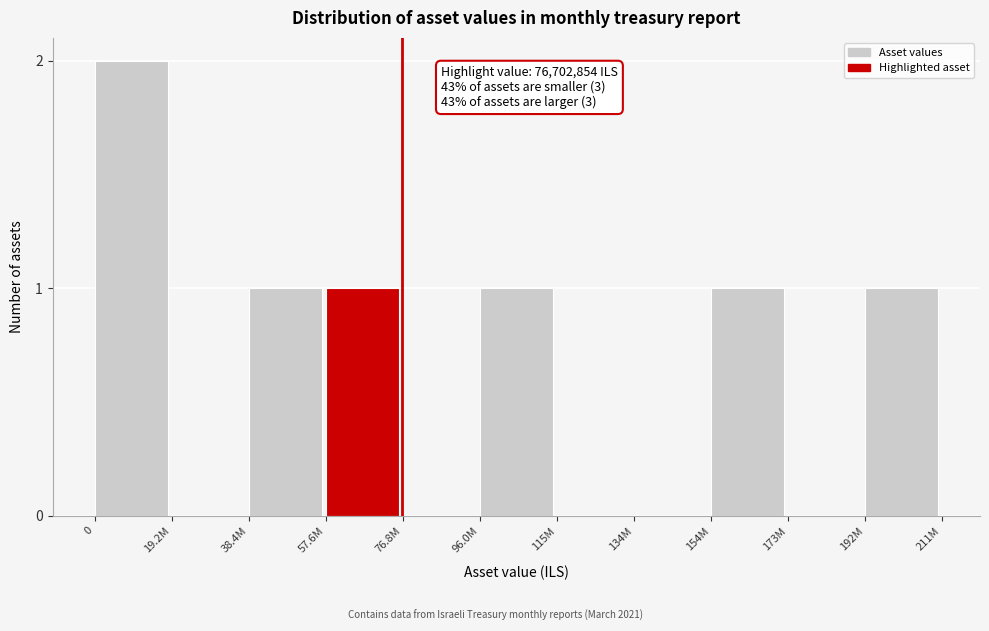

Reading left to right, list all the values displayed in this chart.

0=2	19.2M=0	38.4M=1	57.6M=1	76.8M=0	96.0M=1	115M=0	134M=0	154M=1	173M=0	192M=1